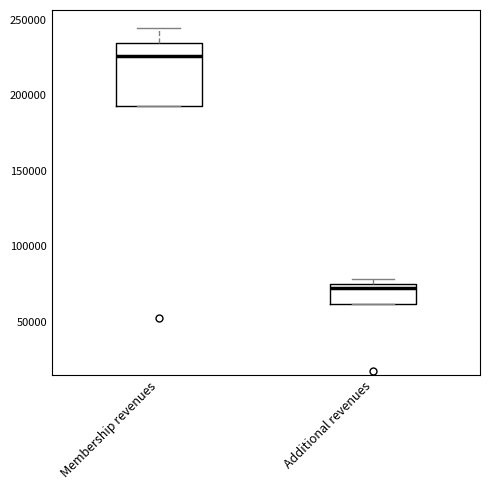

Reading left to right, read every box against the y-axis: the position of its median line, the range the box covers, and the ends of its whiskers. The values are not printed on the chart, so give them approximately, as read against the axis.

Membership revenues: median 225000, box 195000 to 235000, whiskers 195000 to 245000
Additional revenues: median 70000, box 60000 to 75000, whiskers 60000 to 80000